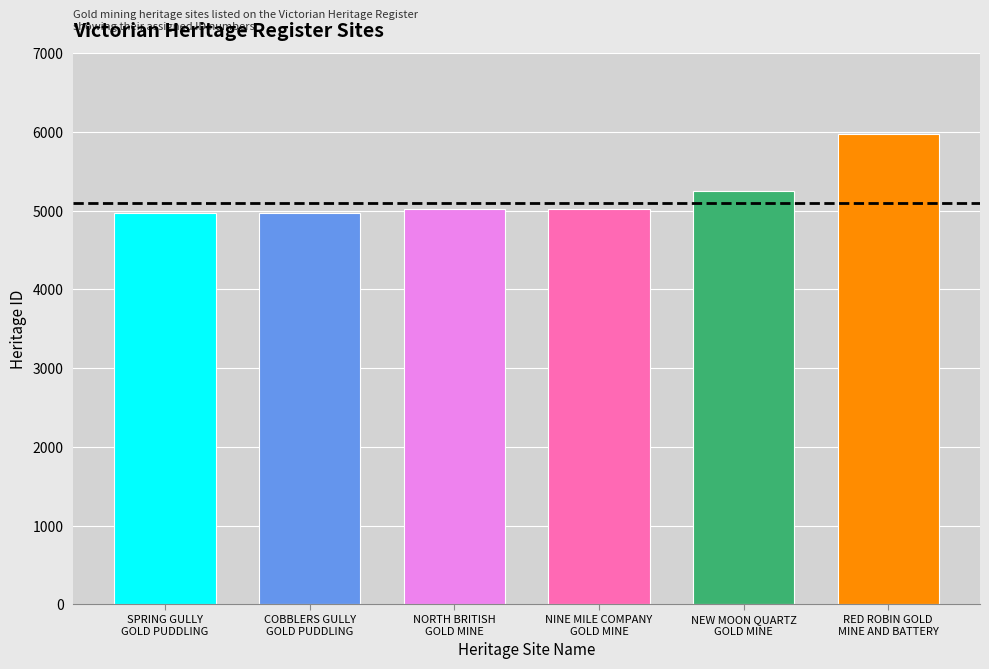

Which has a higher value, RED ROBIN GOLD
MINE AND BATTERY or NEW MOON QUARTZ
GOLD MINE?

RED ROBIN GOLD
MINE AND BATTERY